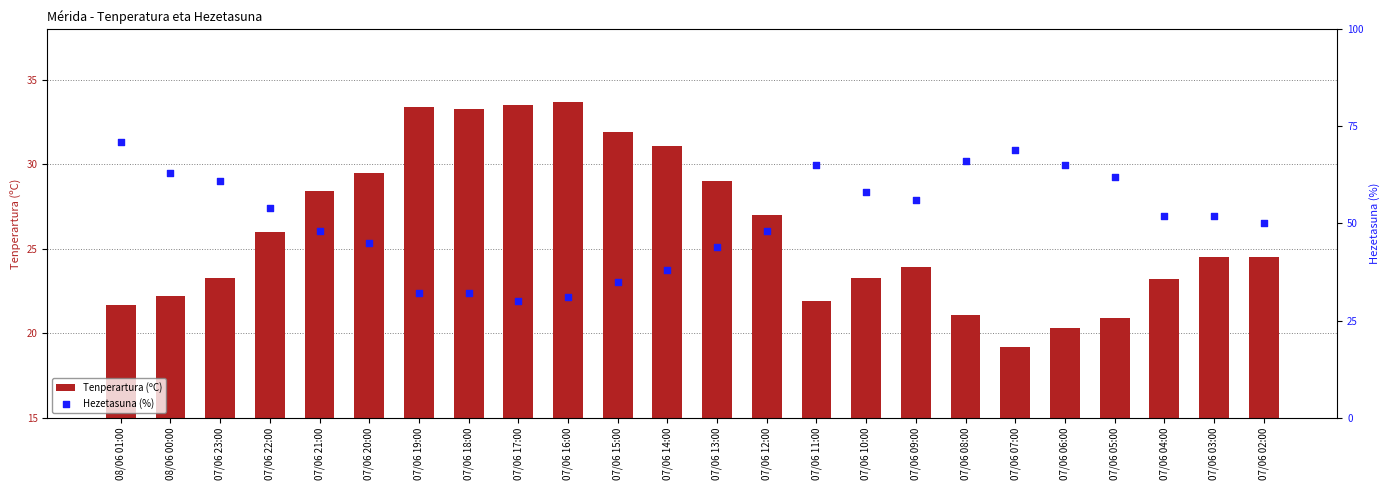

At which category is the sum across all series the highest?

08/06 01:00